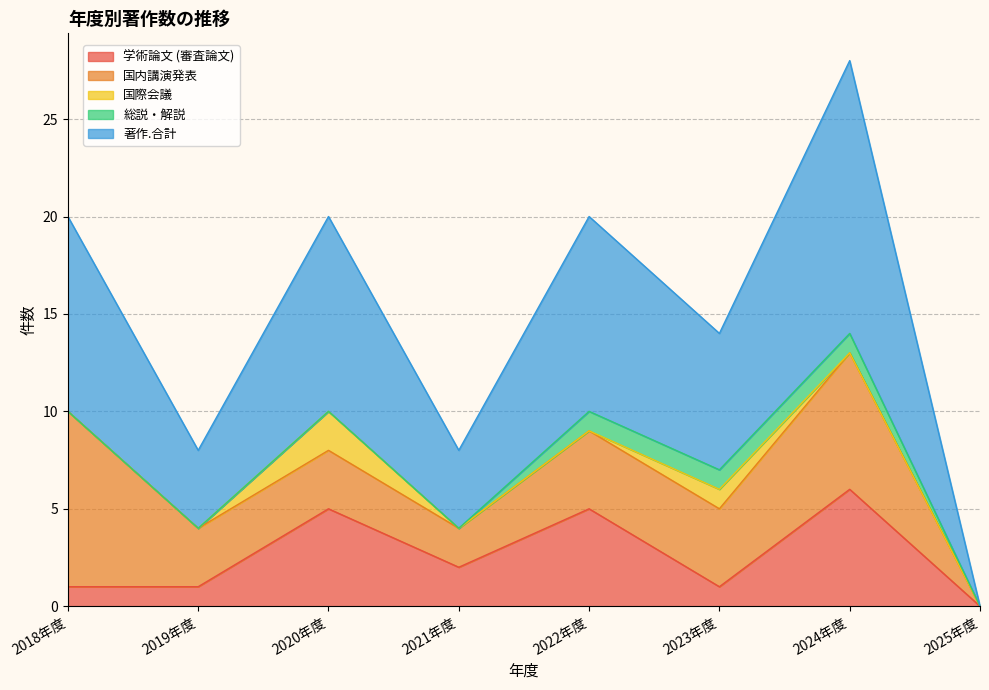

Count the 総説・解説 values in the range 0 to 1.

8